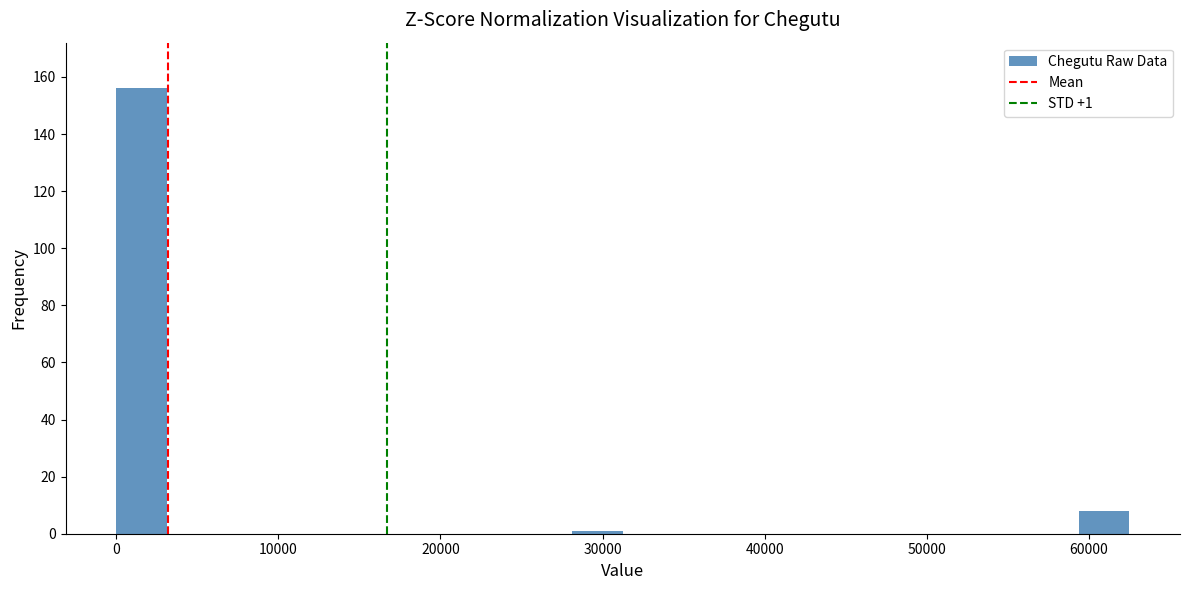

Around what value on the x-axis is the tallest bar? Give the approximate position of its centre, as read against the axis.

2000